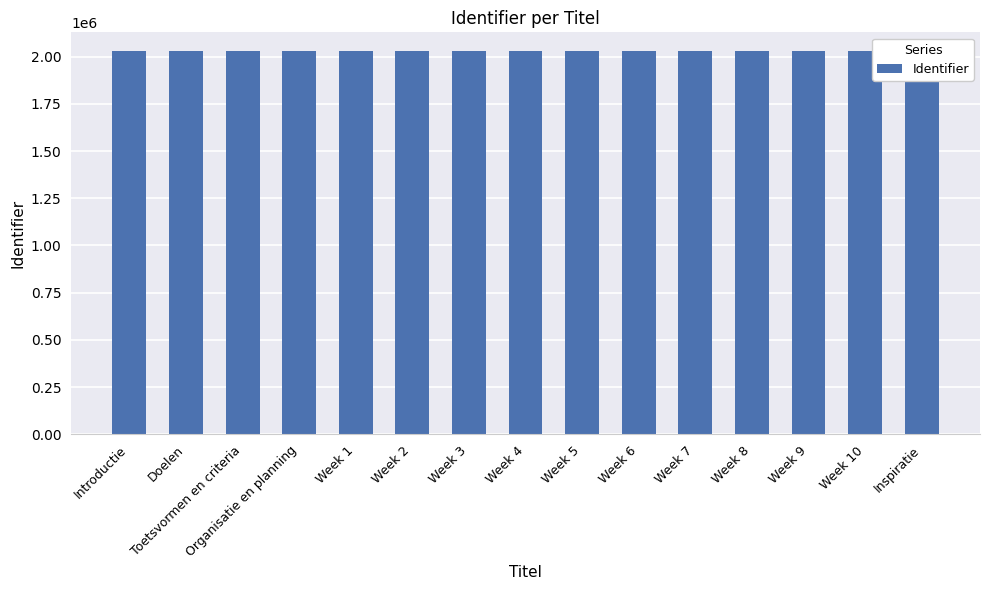

Where is the data nearest to the value 2027130?

Week 4